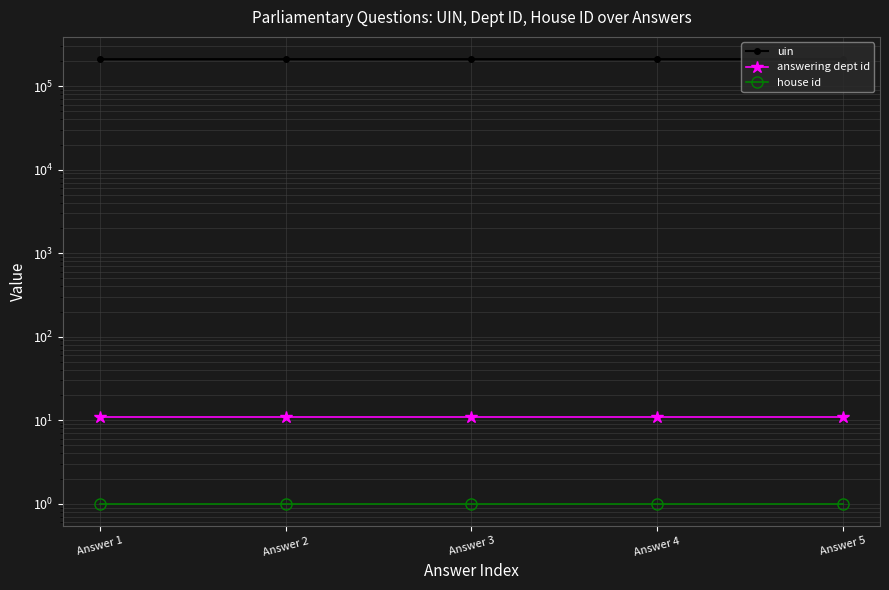

At how many categories does at least one series exceed 153091?

5